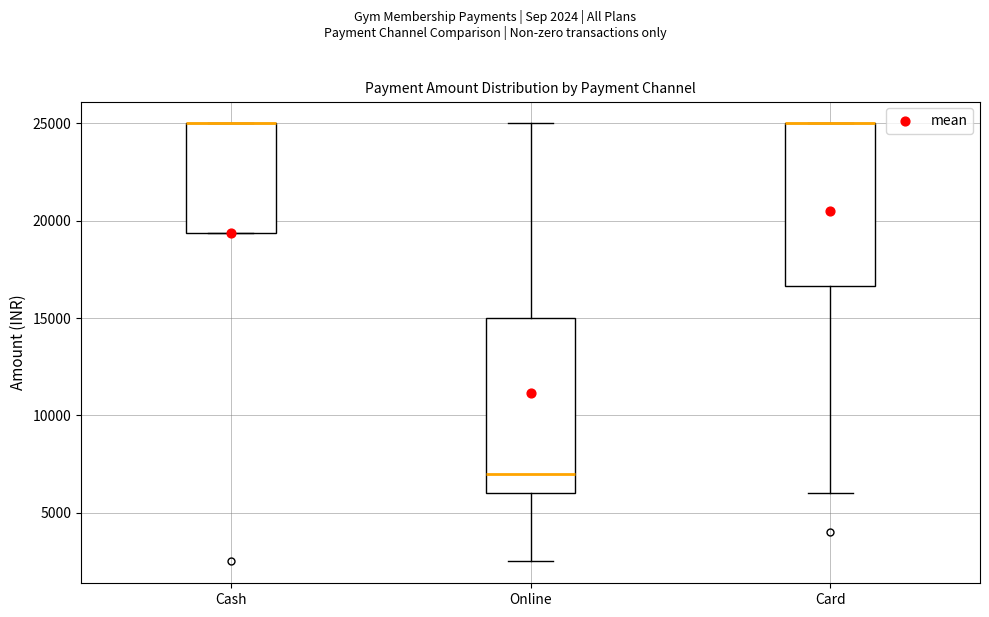

Which box is the tallest, from its lower edge to its upper edge?

Online